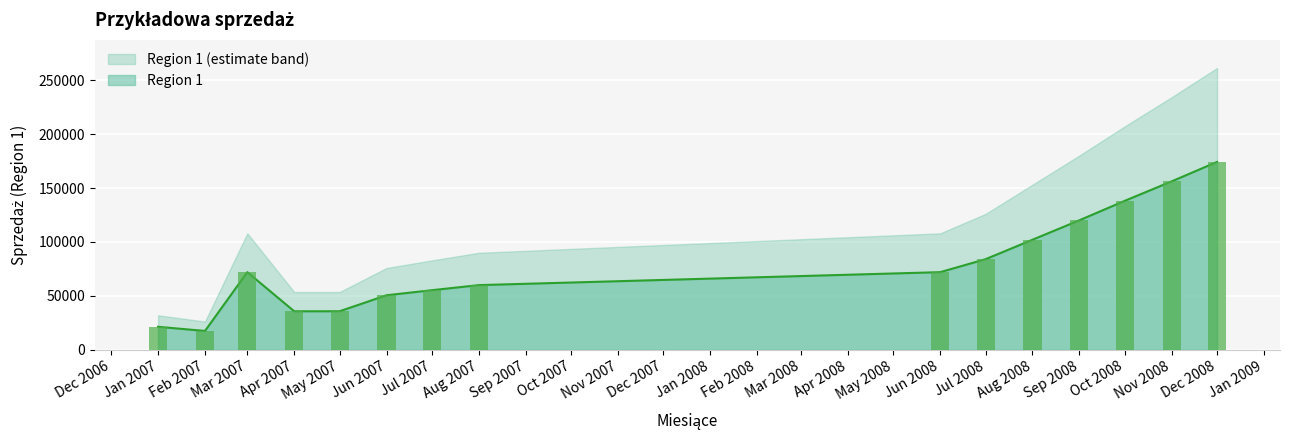

What is the average value?

79661.9